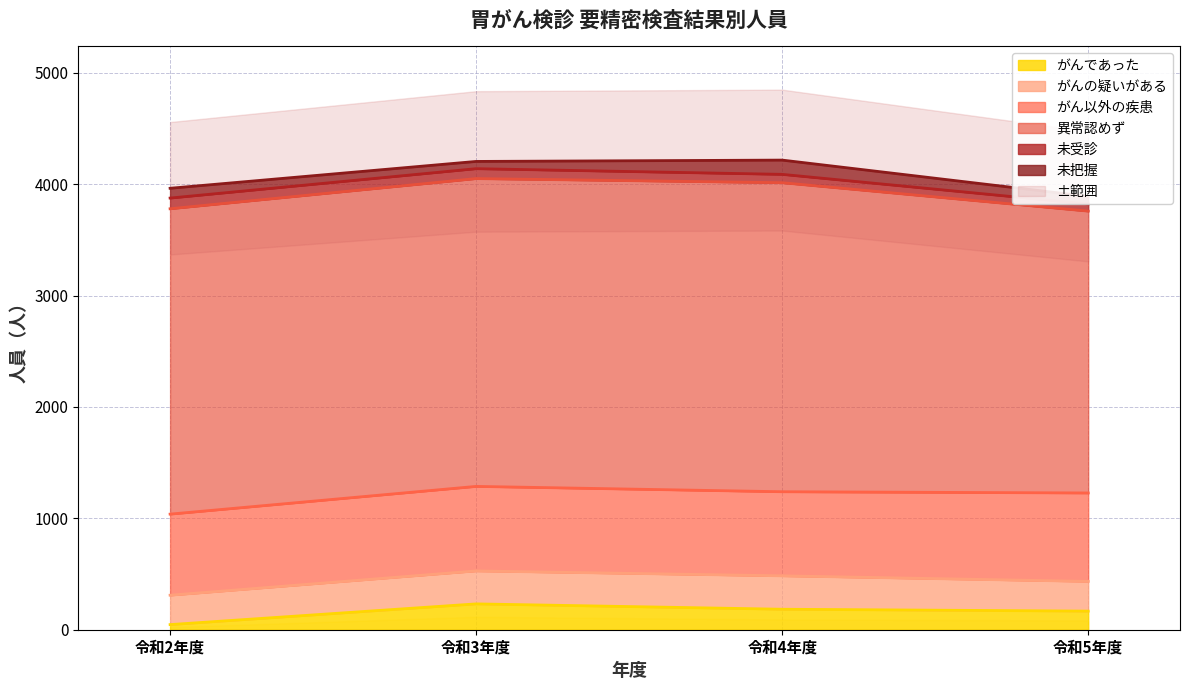

How many data points in がんであった are above 184?

1